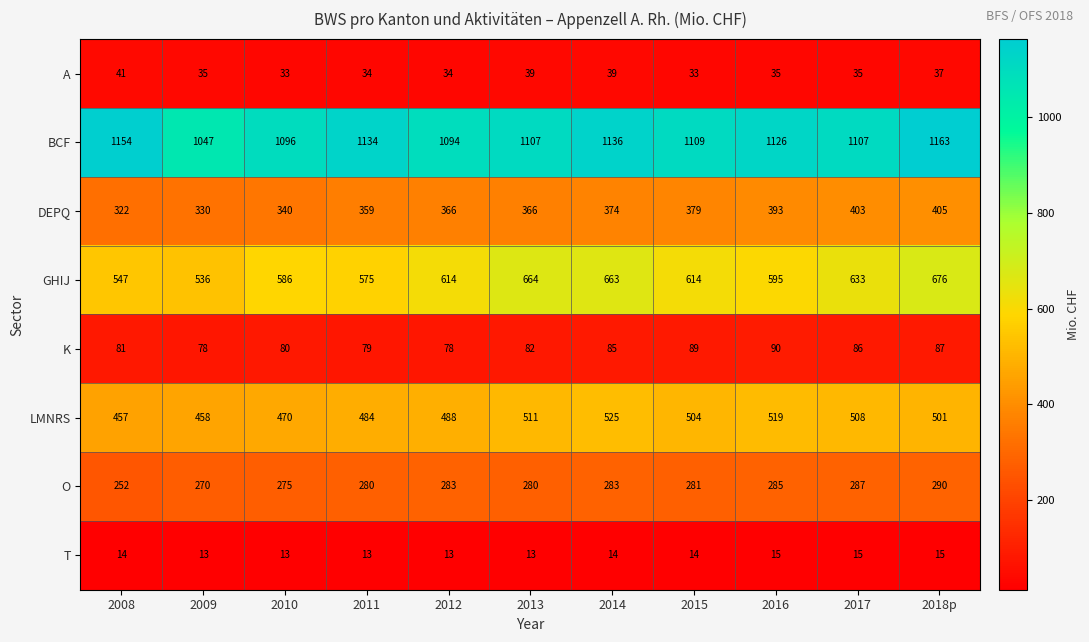

What is the difference between the highest and lowest values at 2009?

1034